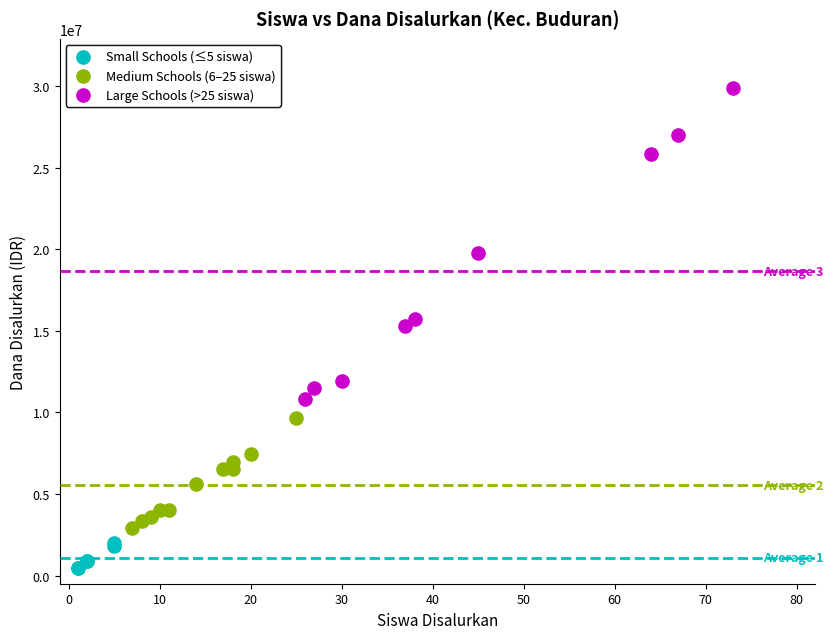

Which series has the widest spread of Y values?

Large Schools (>25 siswa)